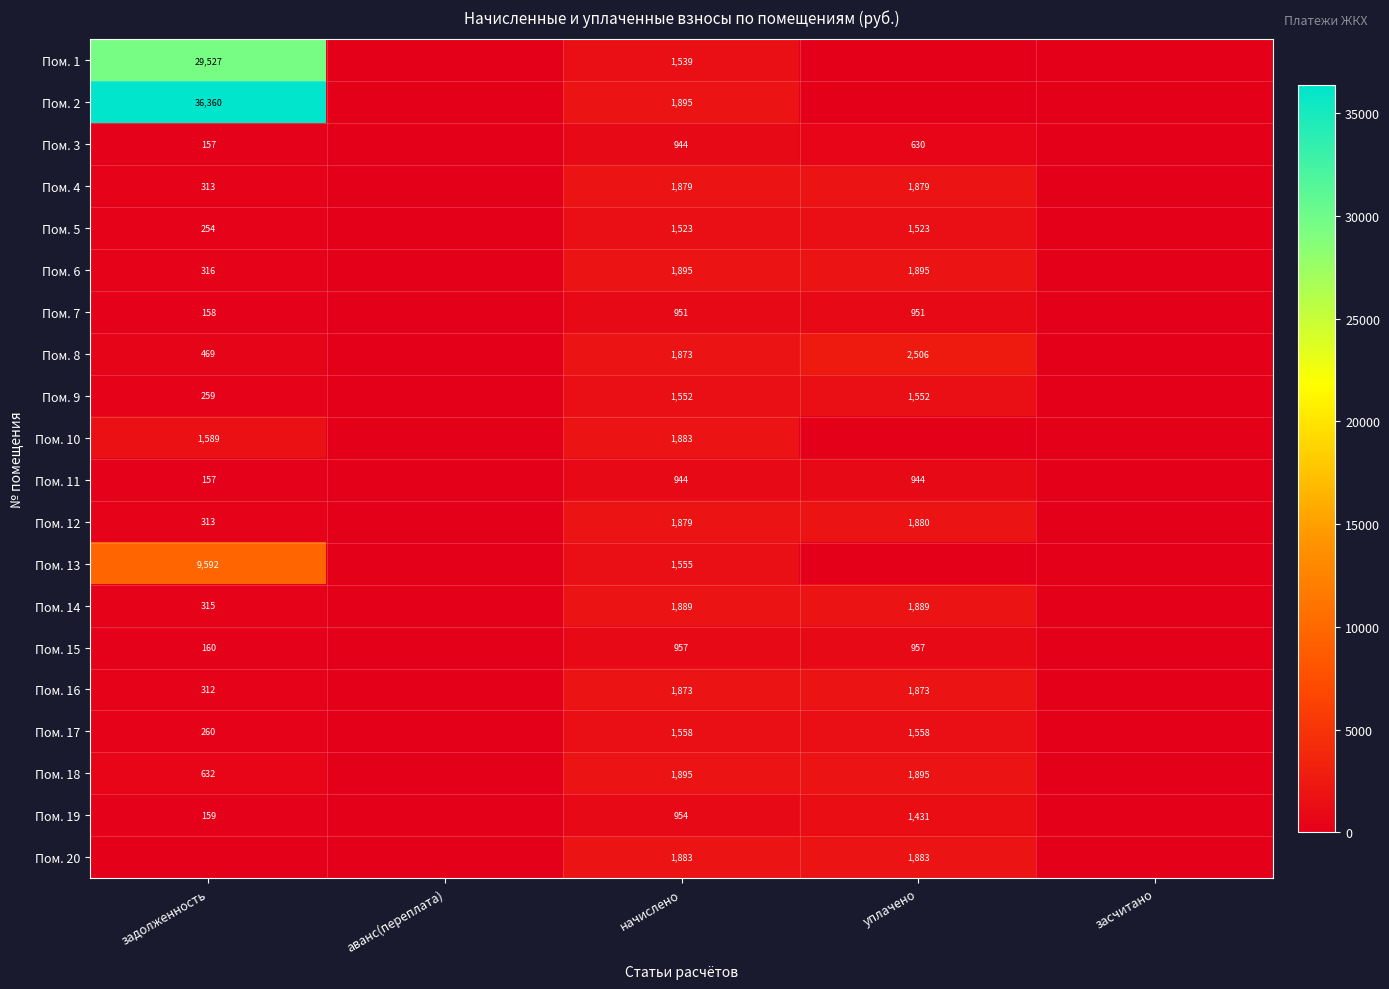

What is the spread (max minus min) of values at начислено?

951